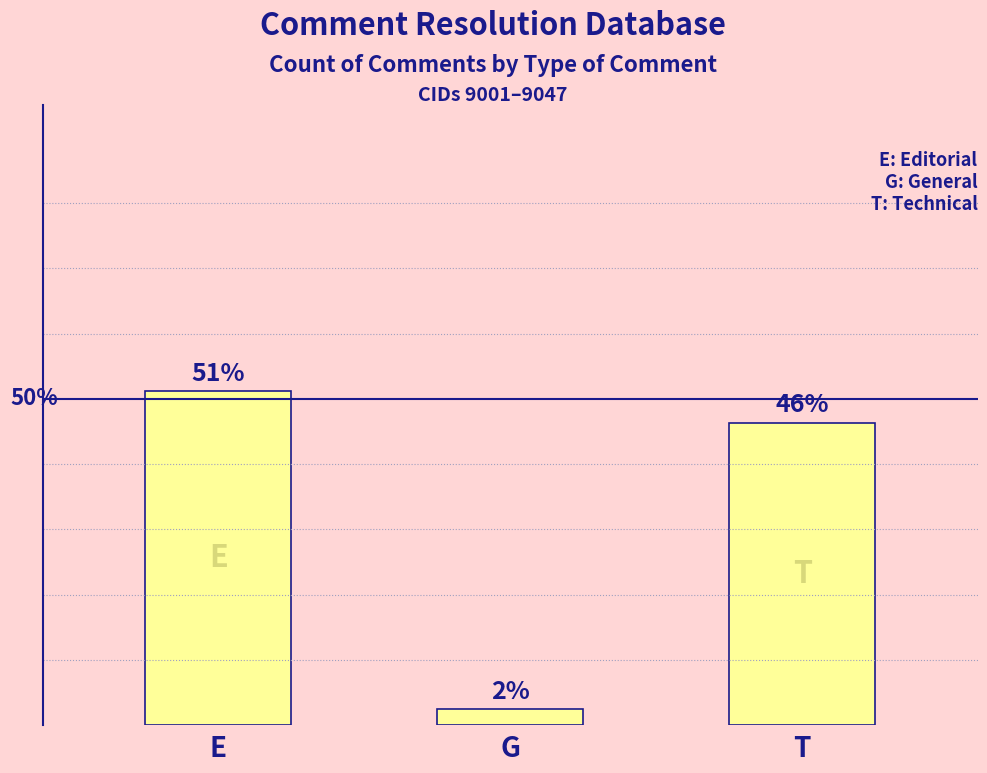

Which category has the lowest value across all series?

G